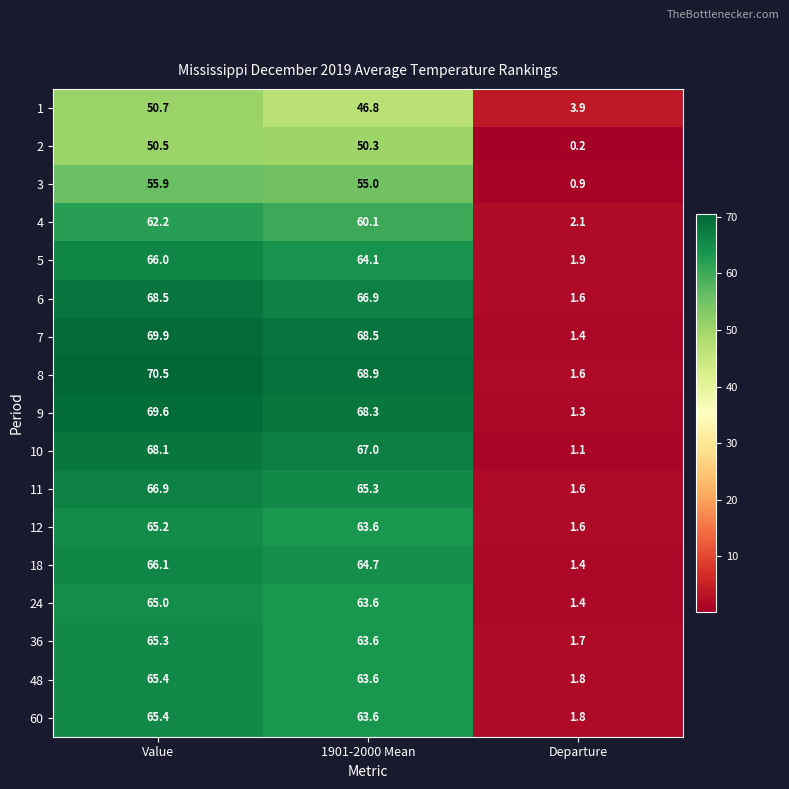

The 12 series shows 63.6 at 1901-2000 Mean. True or false?

True